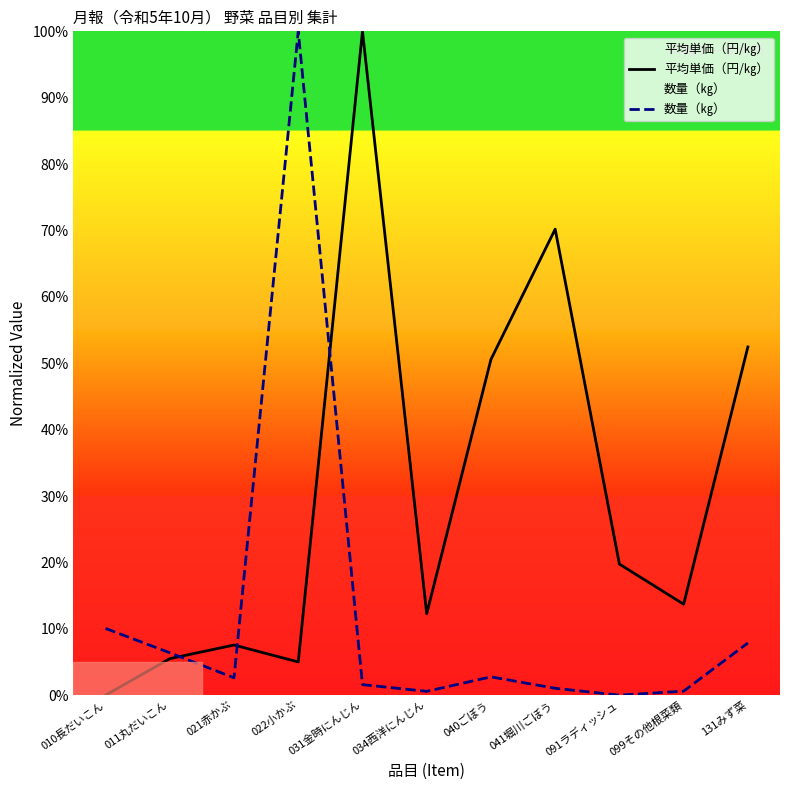

What is the spread (max minus min) of values at 010長だいこん?

10.1